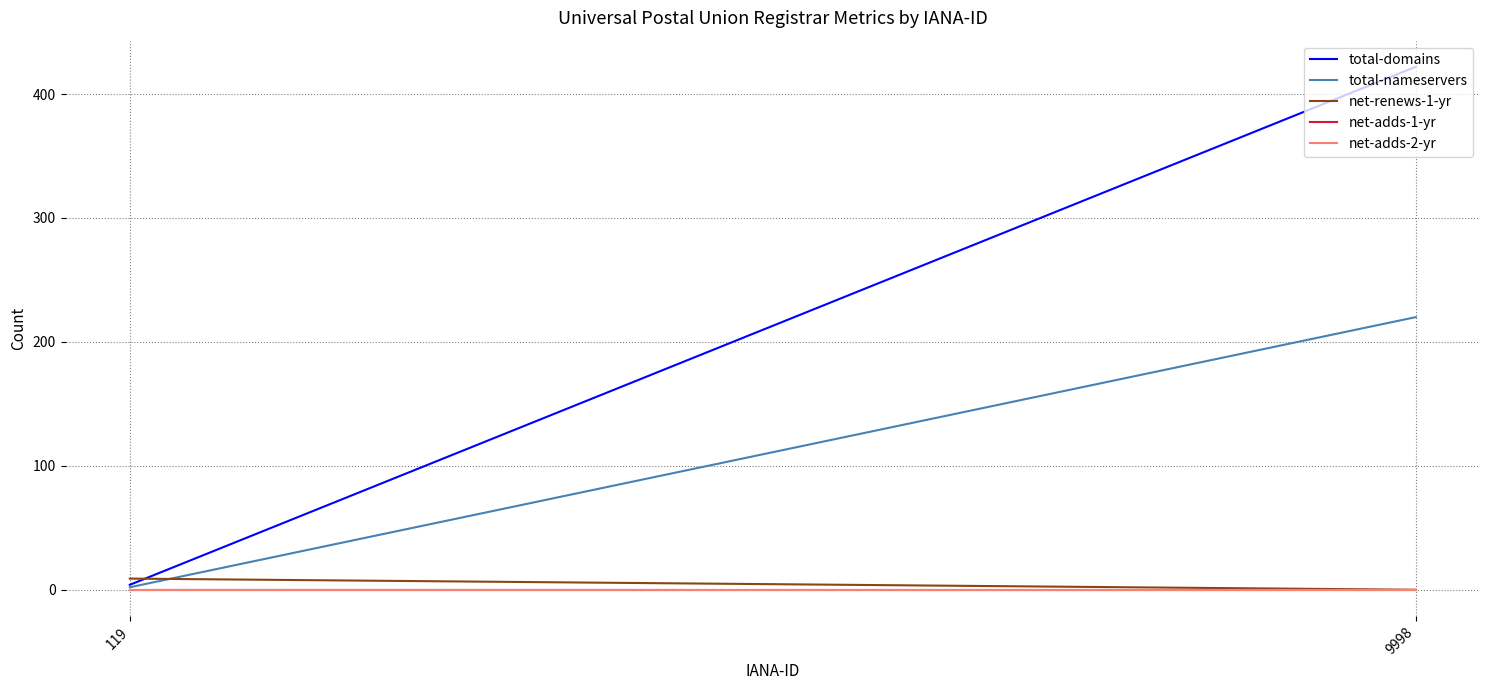

Which label corresponds to the smallest value in the chart?

9998